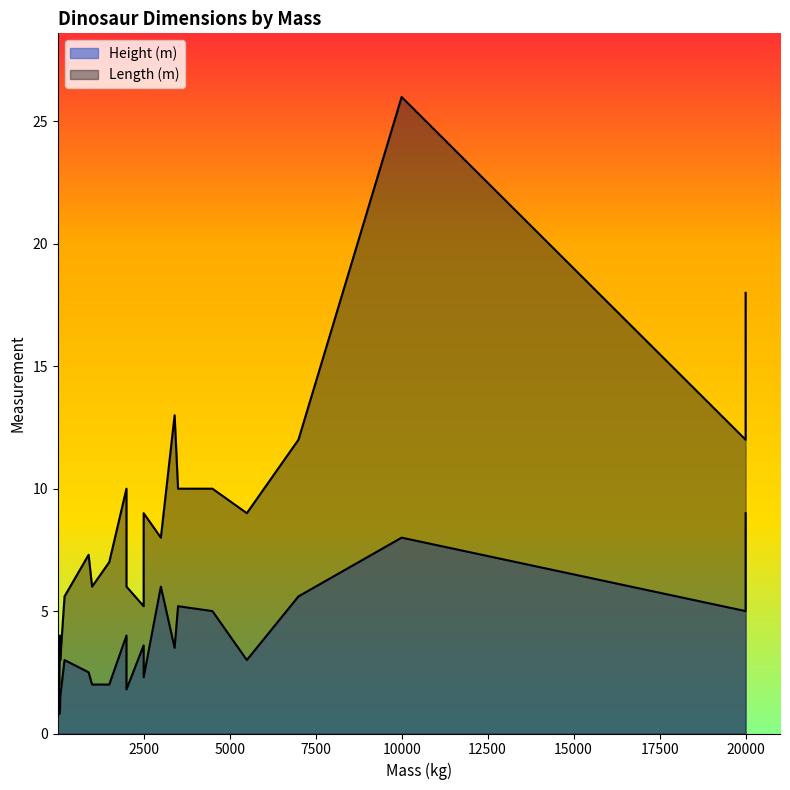

Reading left to right, what are all the values shown in this chart?

Height (m): 3.6=3.5	20000=5.0	2000=4.0	27=2.0	3.6=0.7	75=1.5	15=0.8	200=3.0	50=0.8	50=1.0	20=0.8	3000=6.0	40=1.3	7000=5.6	3400=3.5	4500=5.0	2500=2.3	70=1.0	3500=5.2	50=1.0	20000=9.0	1000=2.0	2500=3.6	10000=8.0	2000=1.8	900=2.5	5500=3.0	1500=2.0
Length (m): 3.6=9.0	20000=12.0	2000=10.0	27=3.0	3.6=1.0	75=3.0	15=1.8	200=5.6	50=2.0	50=2.5	20=1.8	3000=8.0	40=2.0	7000=12.0	3400=13.0	4500=10.0	2500=9.0	70=4.0	3500=10.0	50=2.5	20000=18.0	1000=6.0	2500=5.2	10000=26.0	2000=6.0	900=7.3	5500=9.0	1500=7.0